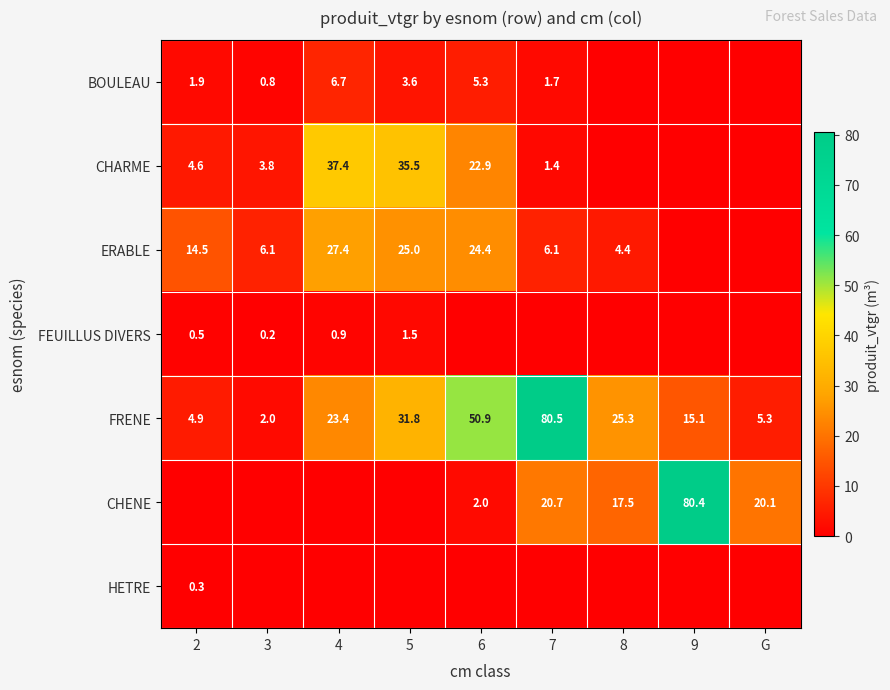

True or false: BOULEAU has a value of 1.9 at 2.

True